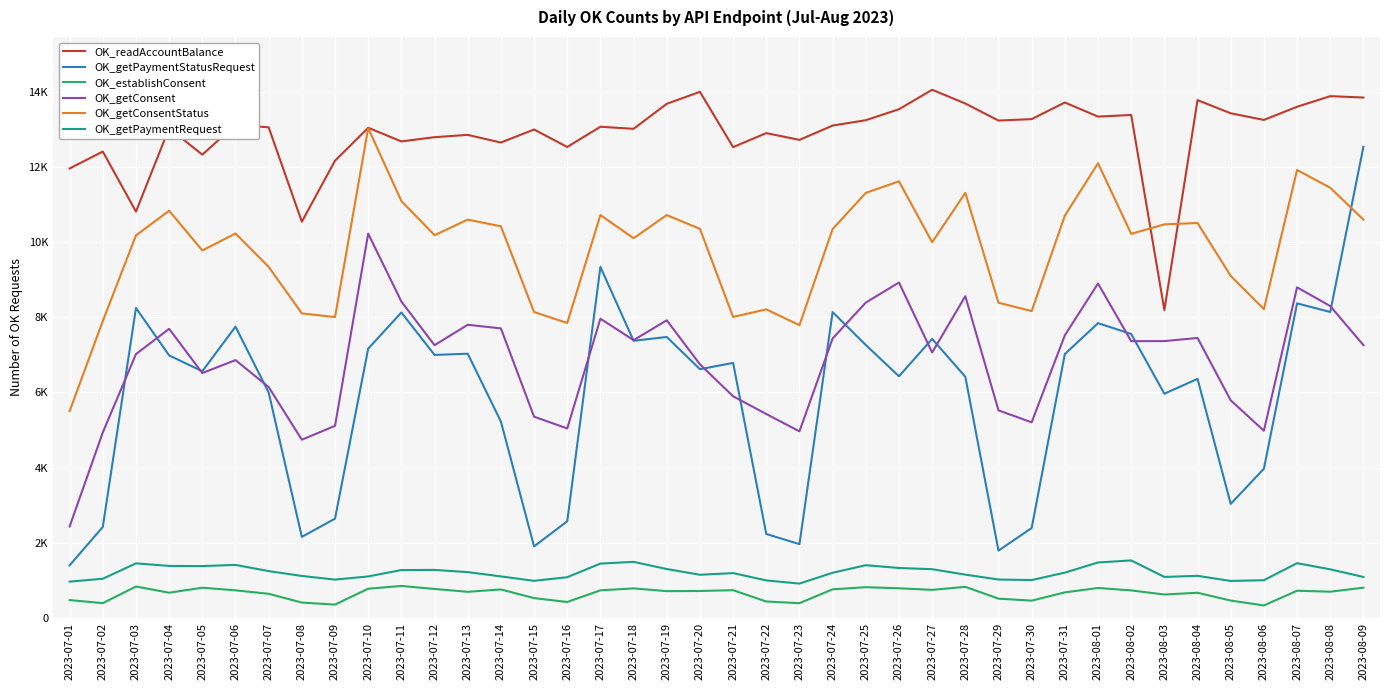

True or false: OK_establishConsent has a value of 228 at 2023-08-06.

False